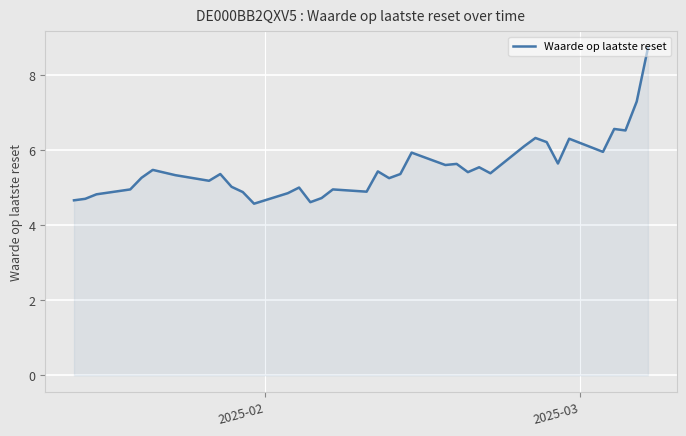

What is the maximum value shown in the chart?

8.7